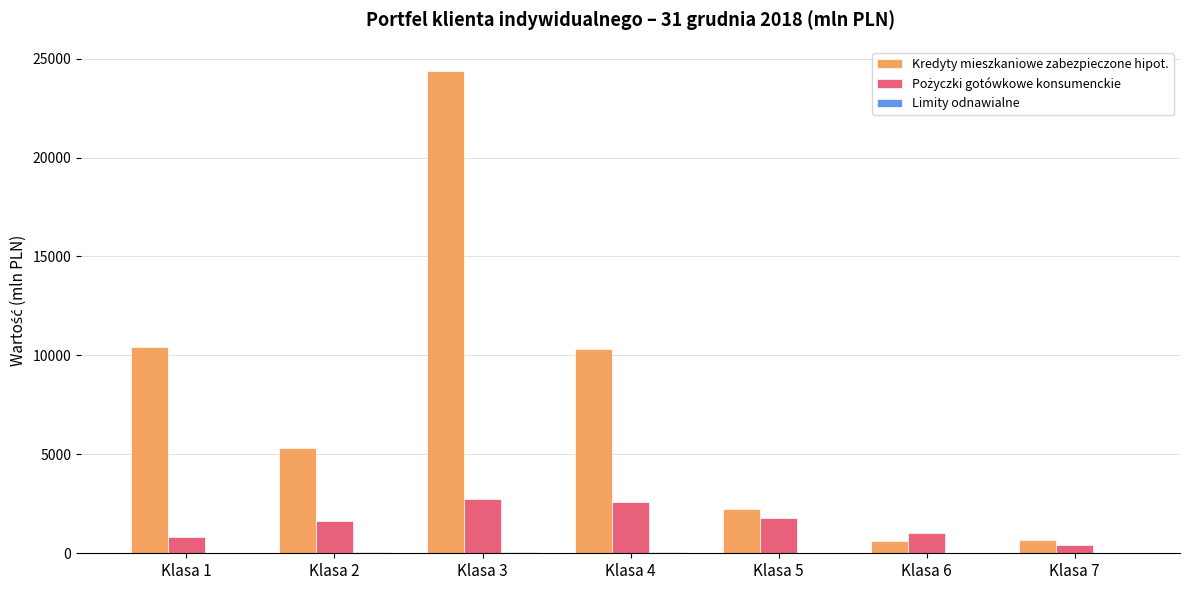

At which category is the sum across all series the highest?

Klasa 3